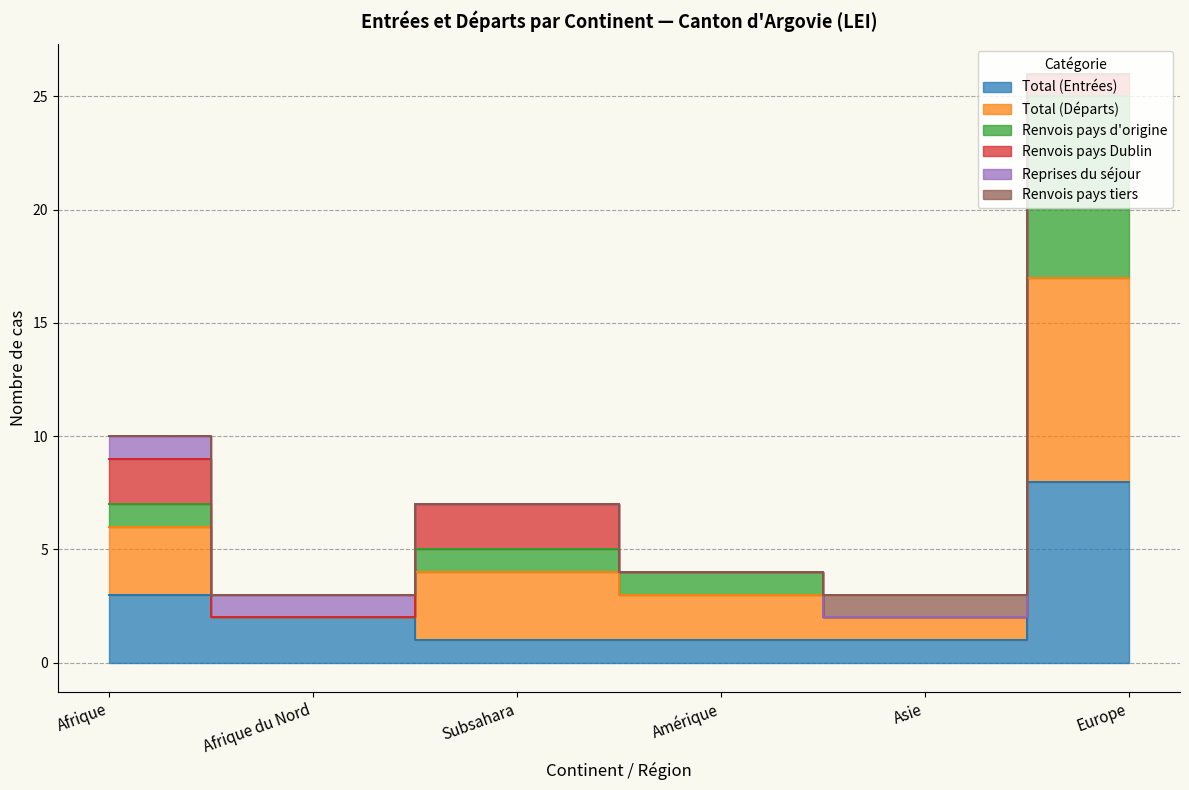

What position from the left is Afrique?

1